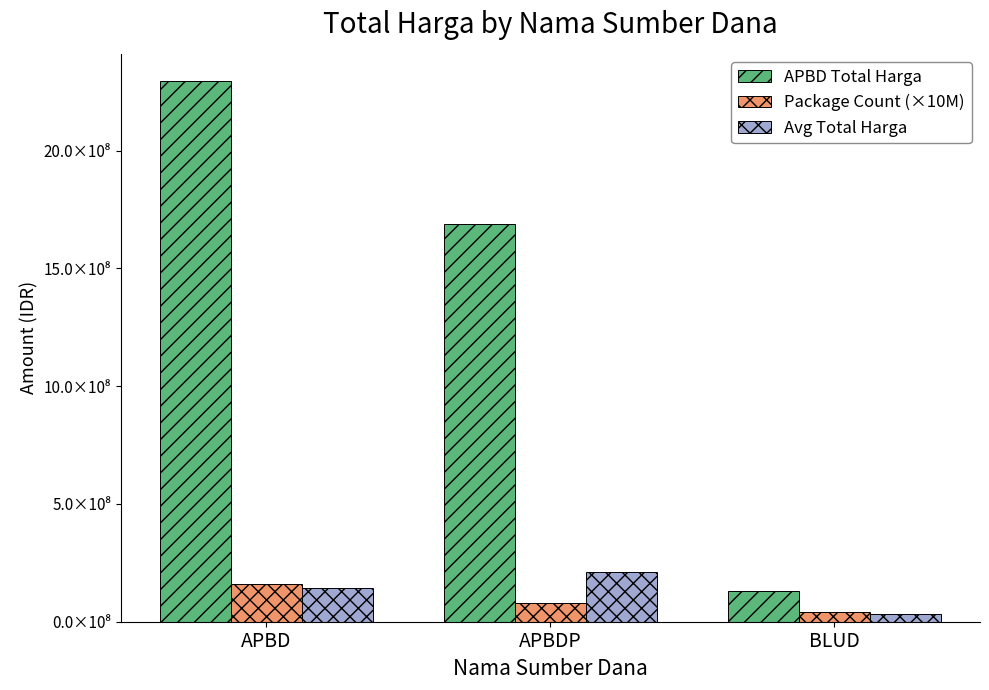

True or false: Package Count (×10M) has a value of 40000000 at BLUD.

True